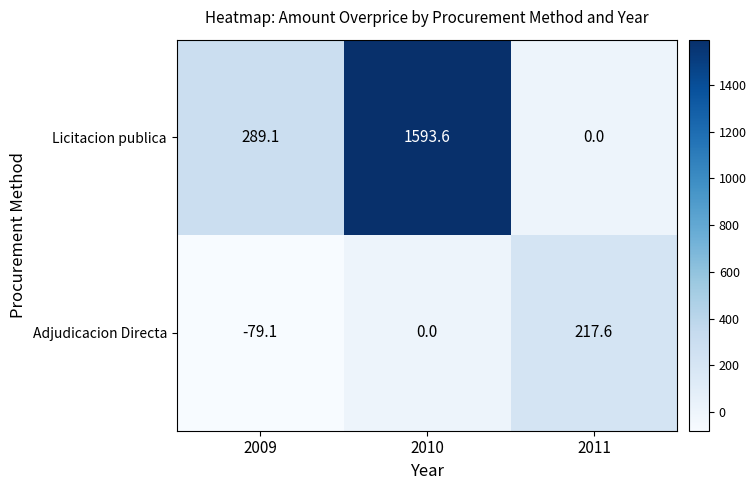

Reading left to right, transcribe all the data shown in this chart.

Licitacion publica: 2009=289.1	2010=1593.6	2011=0.0
Adjudicacion Directa: 2009=-79.1	2010=0.0	2011=217.6